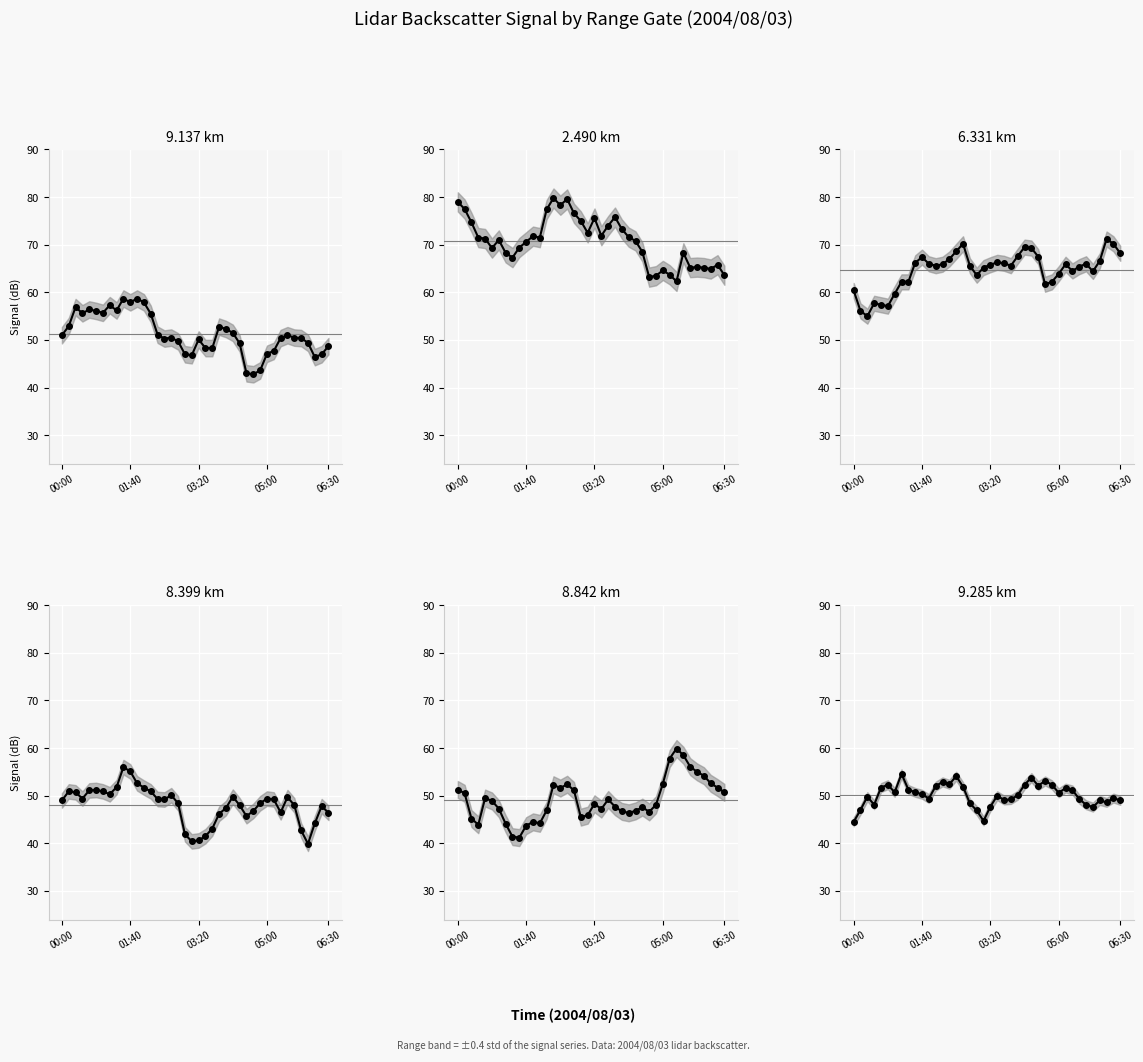

Is this an area chart (filled region under the line)?

No